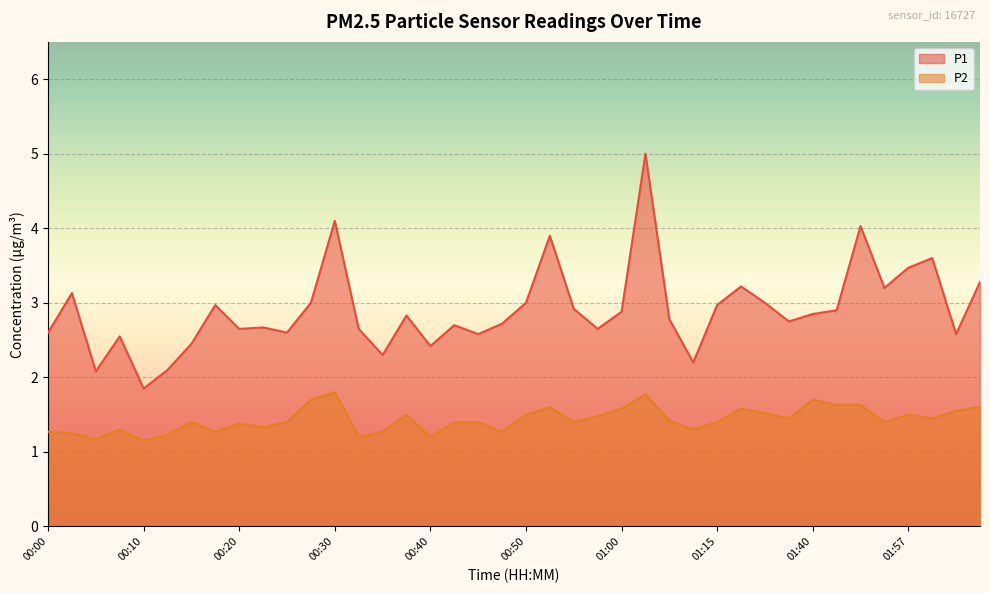

Which series has the largest total across all categories?

P1